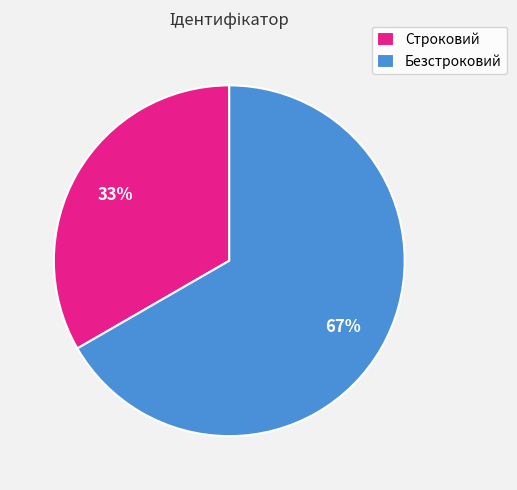

Between Безстроковий and Строковий, which is larger?

Безстроковий